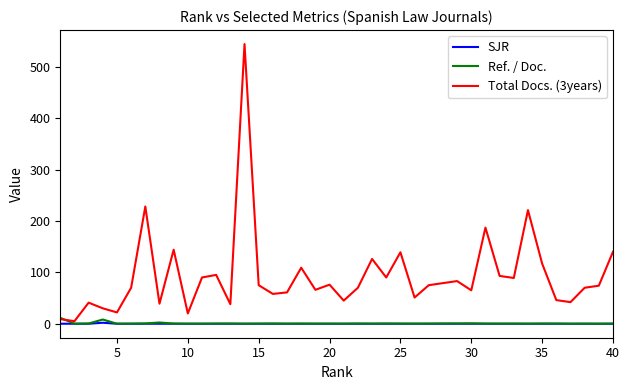

Which series has the largest total across all categories?

Total Docs. (3years)